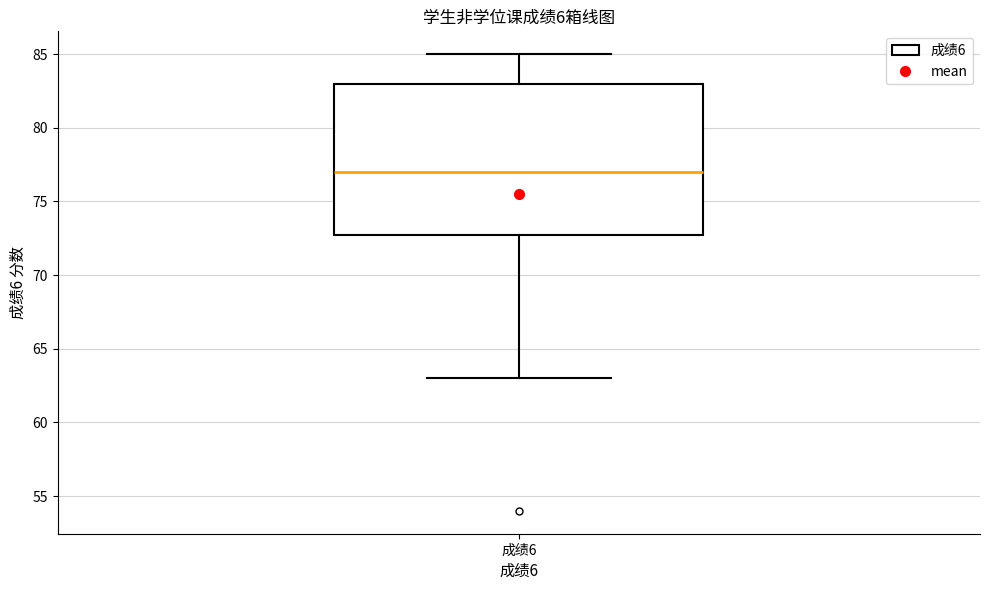

Transcribe this box plot: give where the median line is, the range the box spans, and where the two whiskers end, as read against the y-axis. The values are not printed on the chart, so give them approximately, as read against the axis.

median 77, box 73 to 83, whiskers 63 to 85